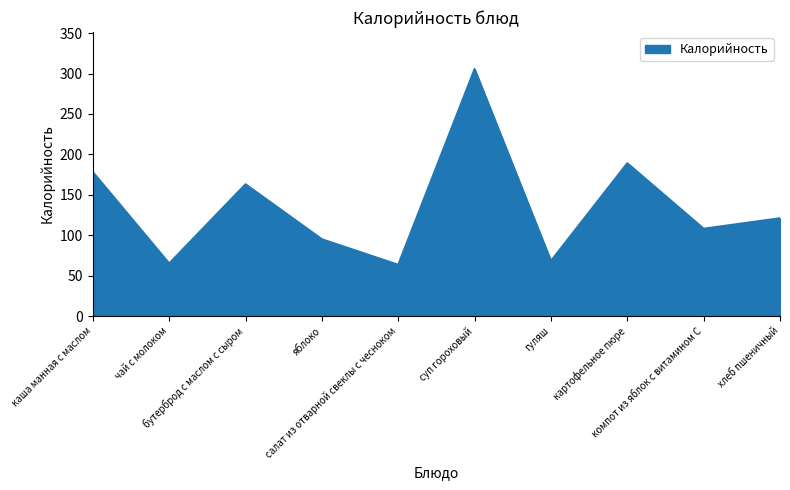

What is the minimum value shown in the chart?

63.4